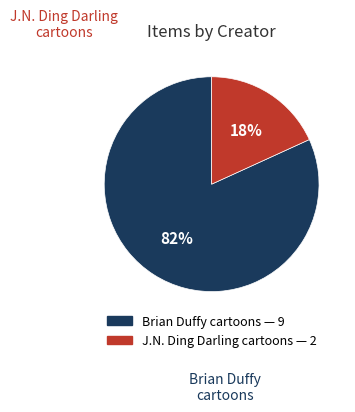

To the nearest percent, what percentage of the pie is J.N. Ding Darling cartoons?

18%